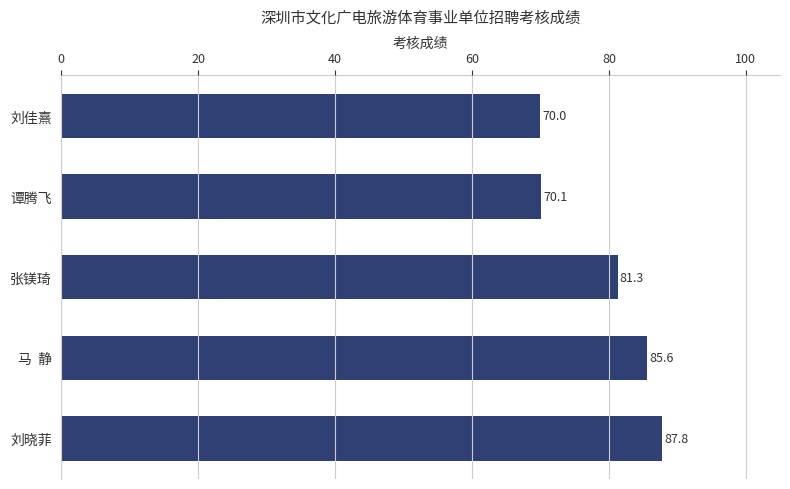

List the labels in order of value, largest first.

刘晓菲, 马  静, 张镁琦, 谭腾飞, 刘佳熹